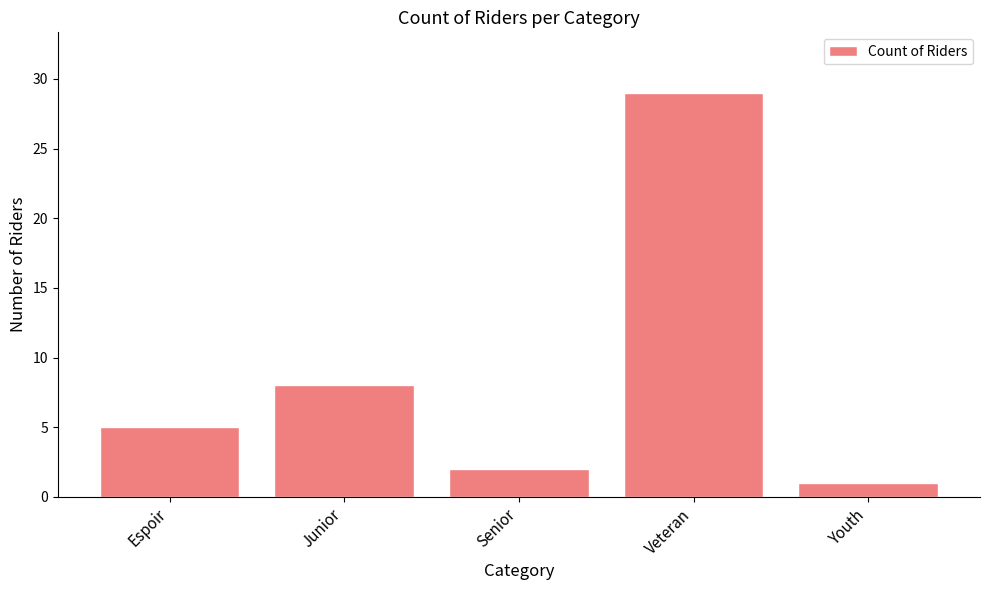

Count the number of data series in this chart.

1